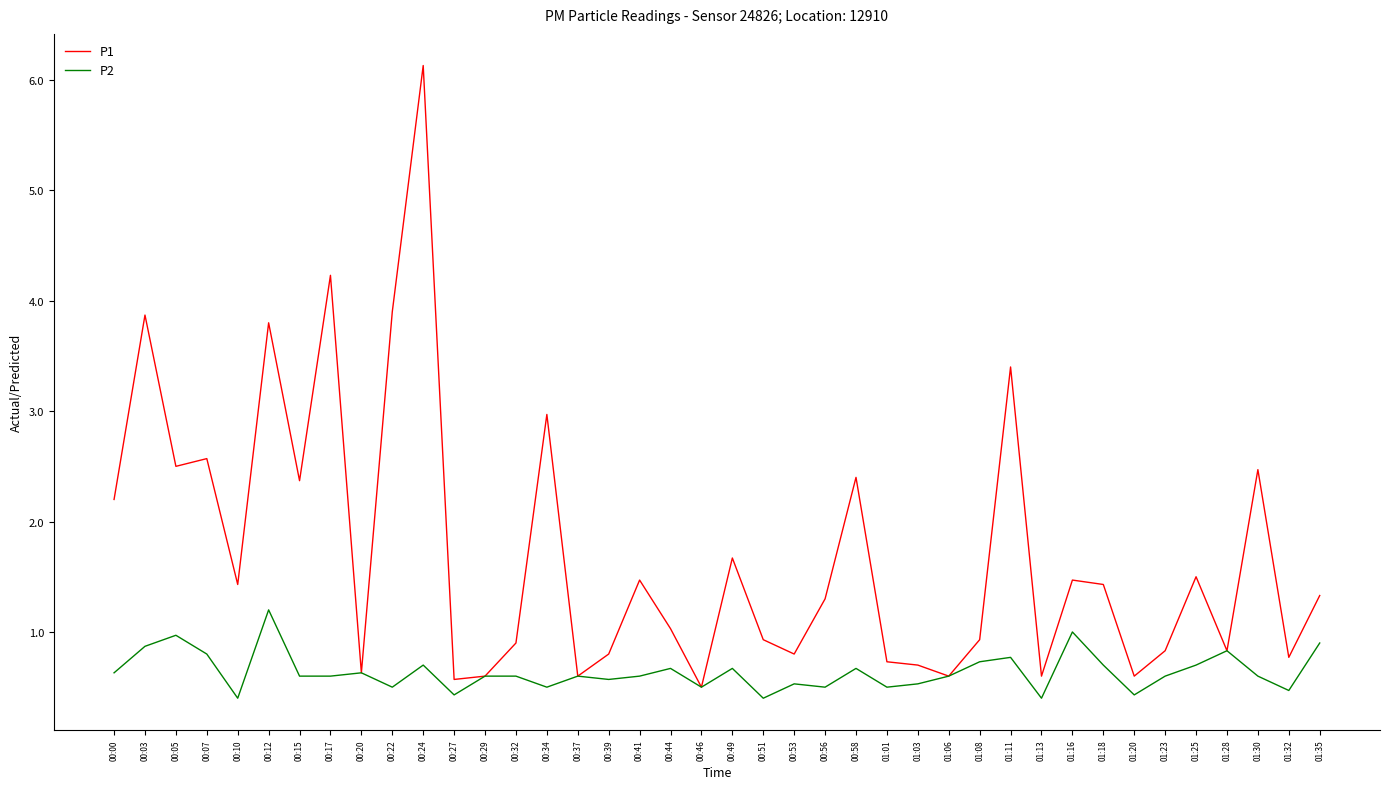

Which category has the highest value across all series?

00:24